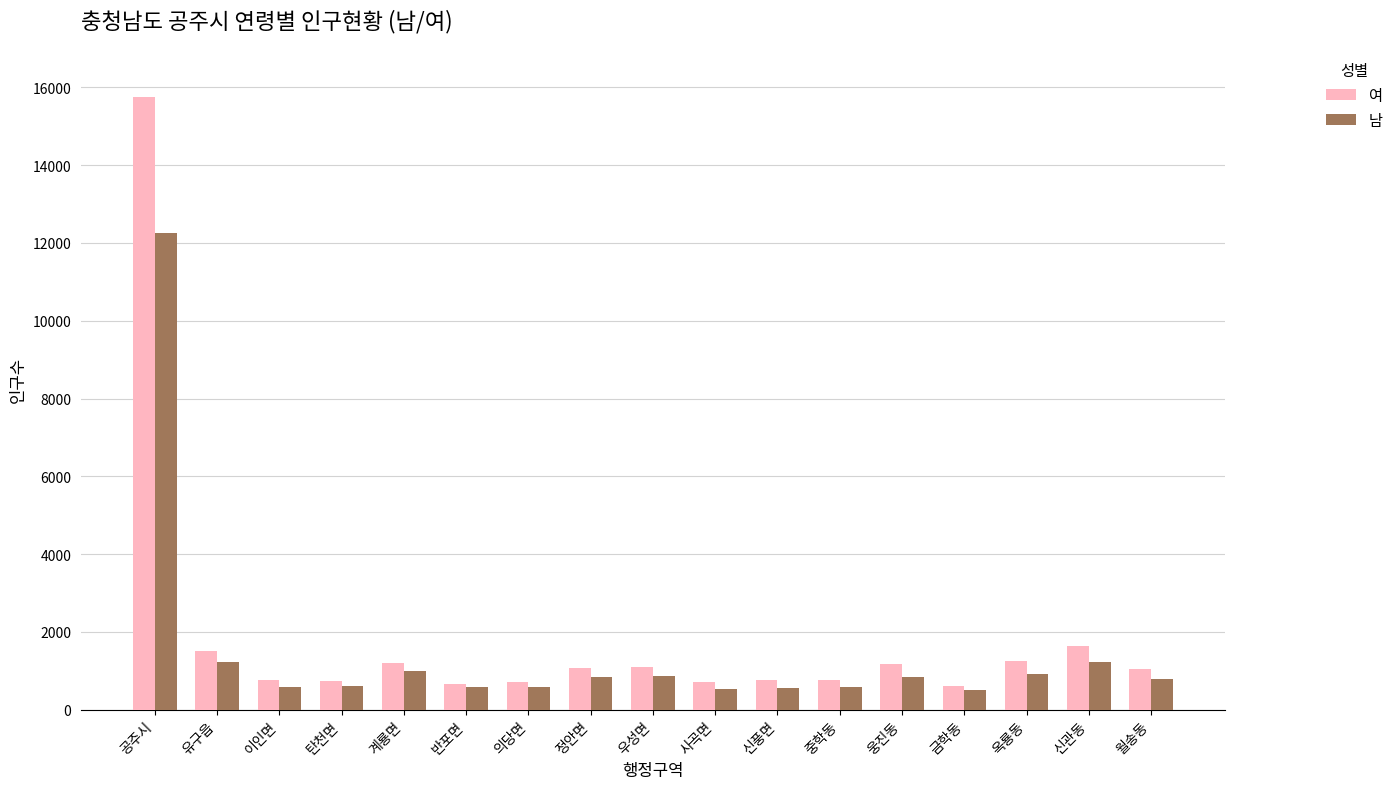

Which label corresponds to the largest value in the chart?

공주시